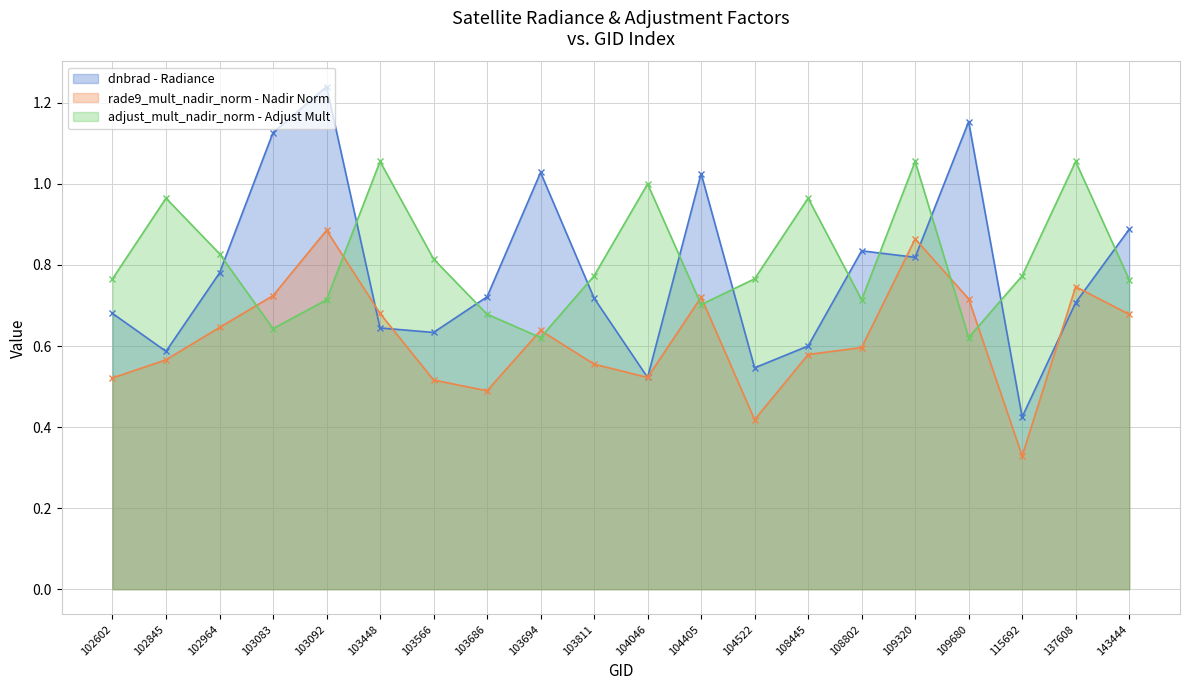

At which category is the sum across all series the highest?

103092